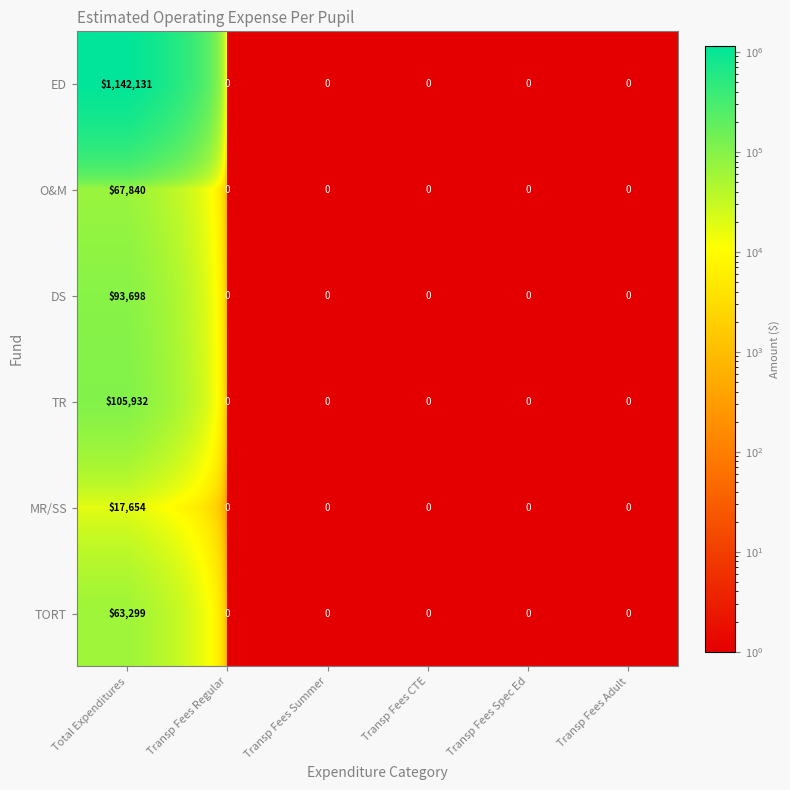

Which series has the largest range (max minus min)?

ED